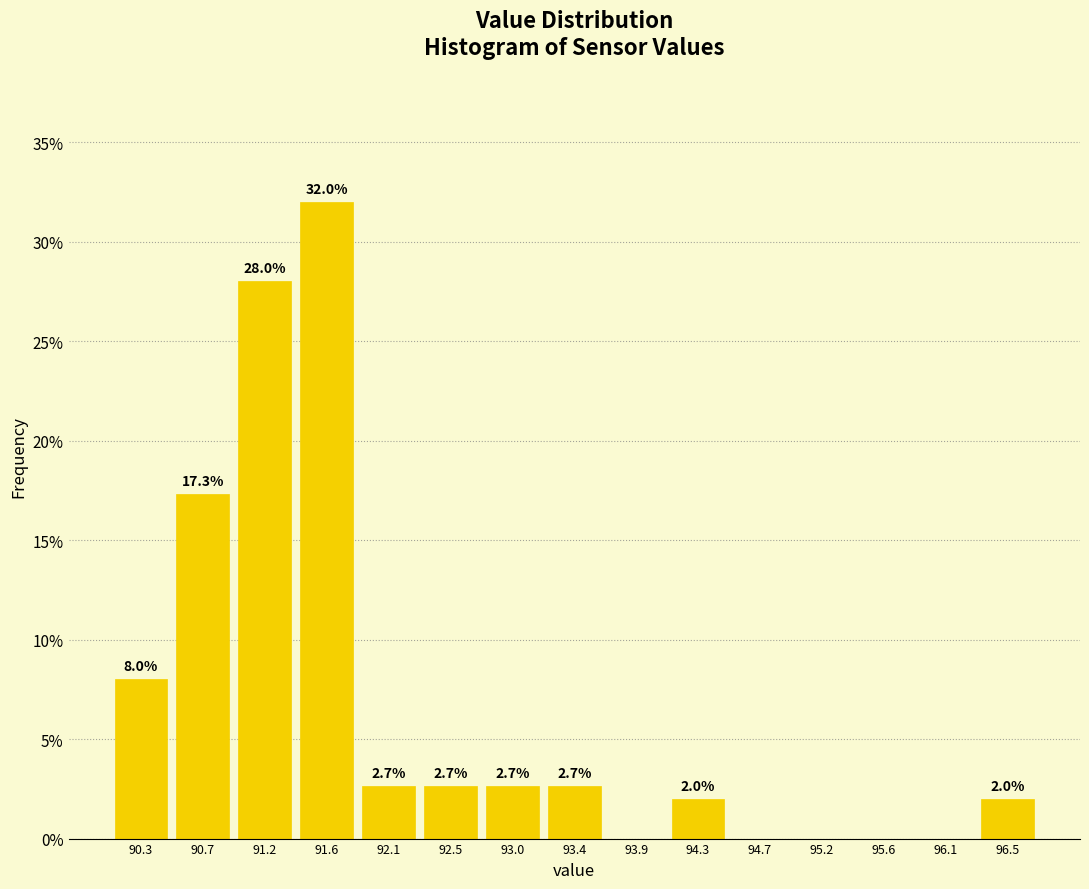

Over which range of the x-axis is the bar tallest?

91.40 to 91.85